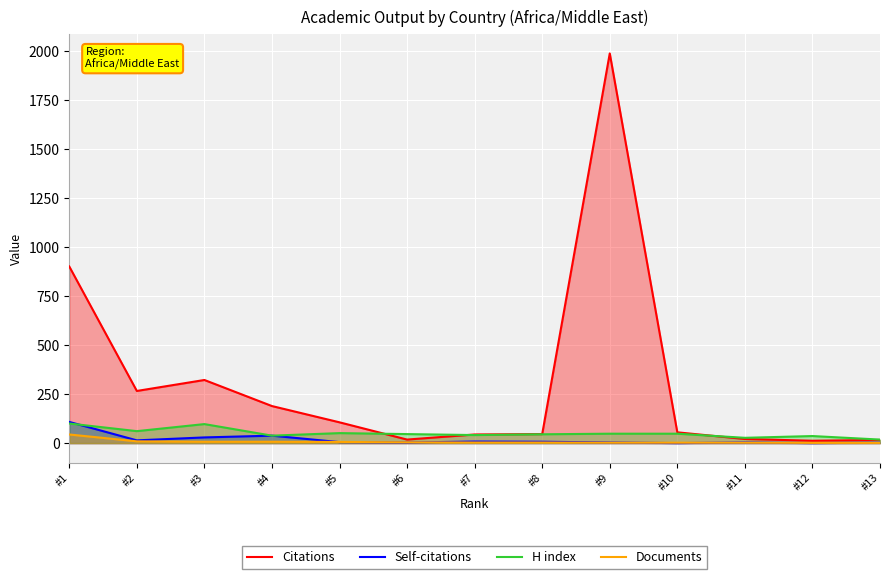

What is the maximum value for Citations?

1988